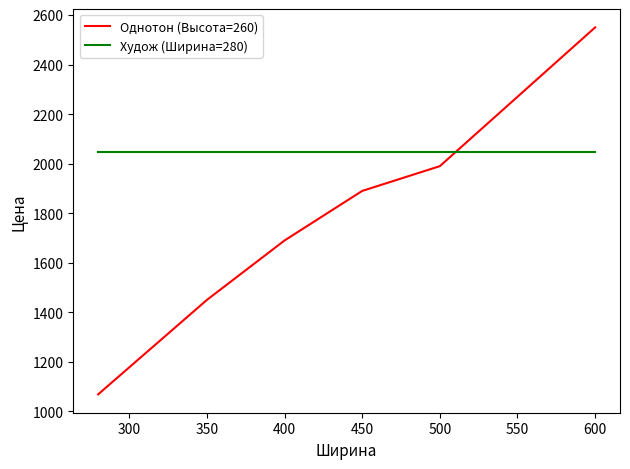

Which series has the largest total across all categories?

Худож (Ширина=280)